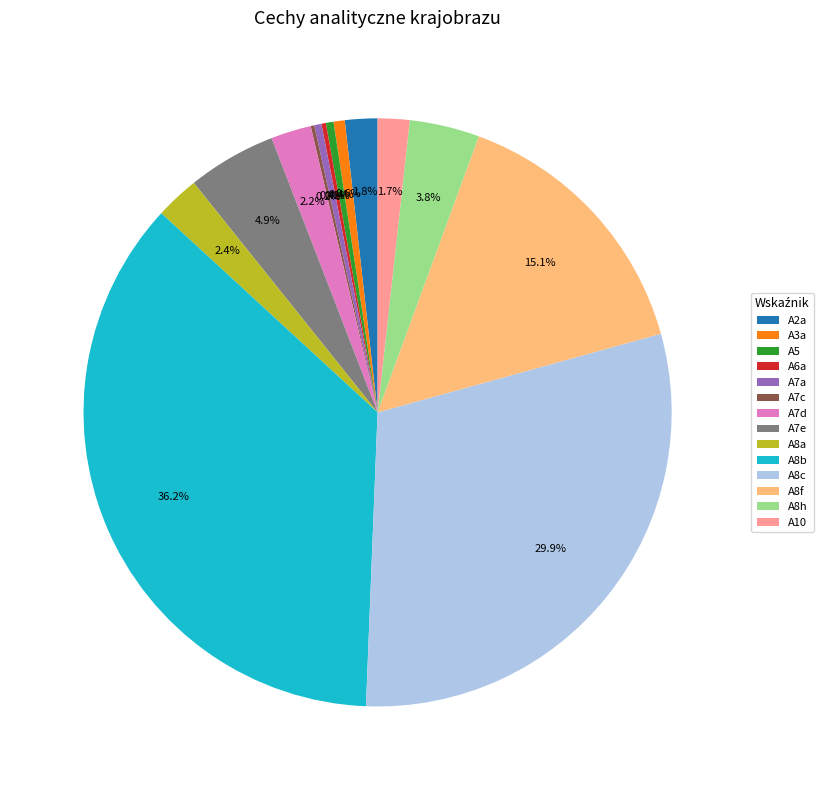

Does any single category account for the majority?

No